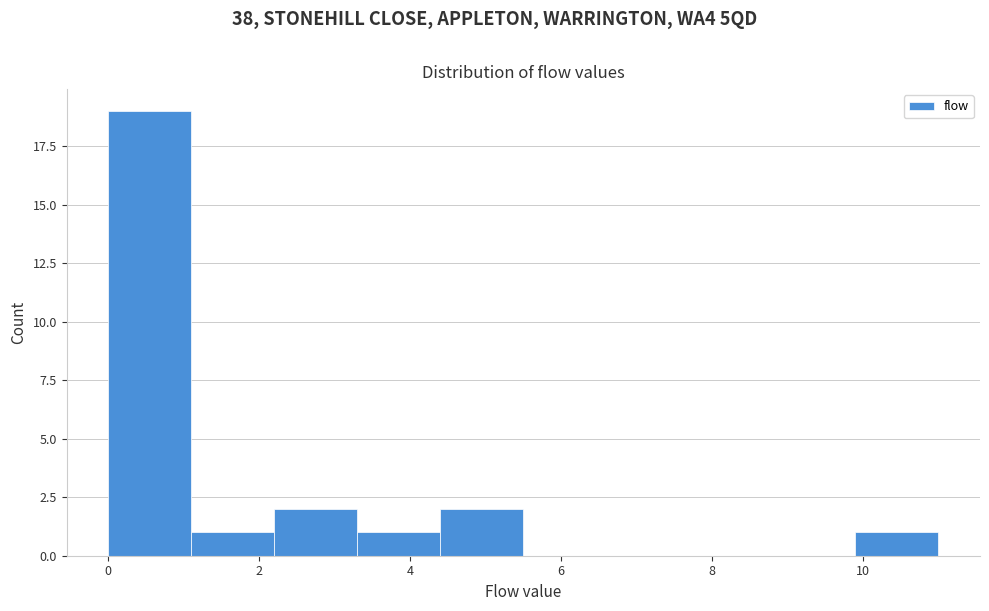

Which range on the x-axis has the tallest bar?

0.0 to 1.1